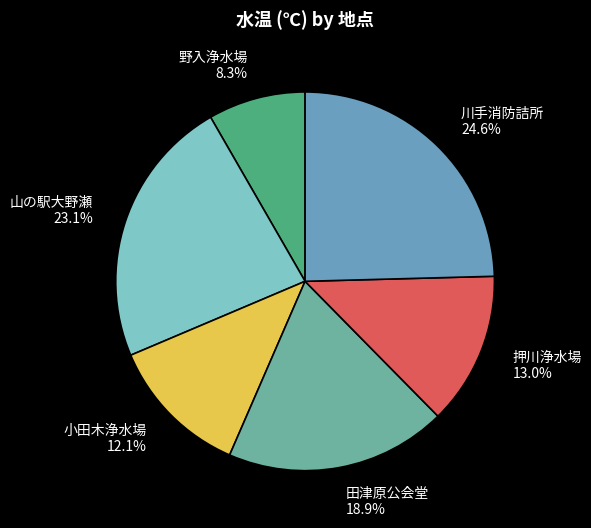

Between 山の駅大野瀬 and 小田木浄水場, which is larger?

山の駅大野瀬